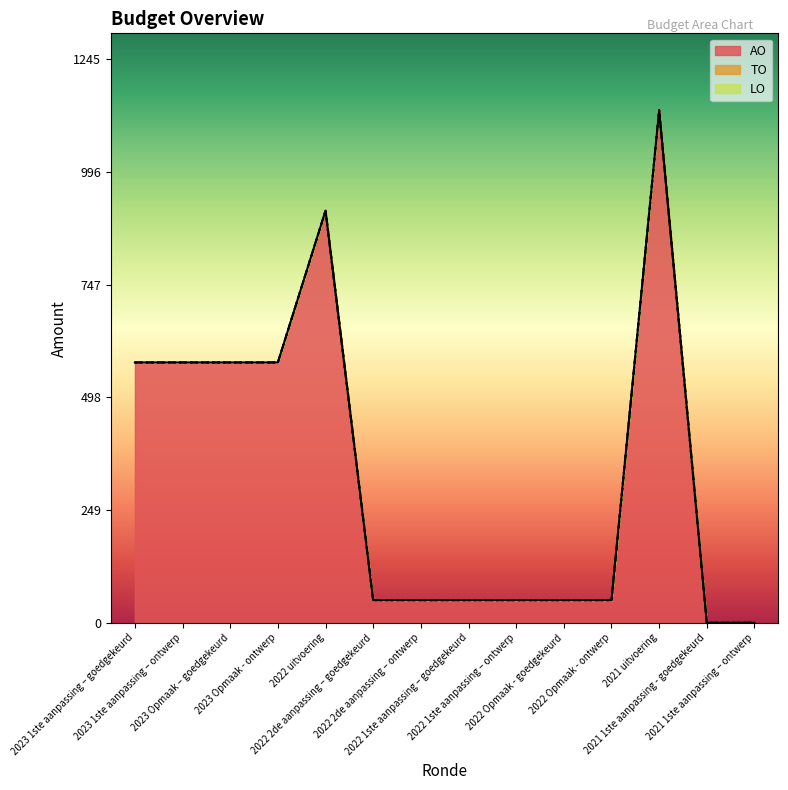

What value does the AO series have at 2023 1ste aanpassing – ontwerp?

575